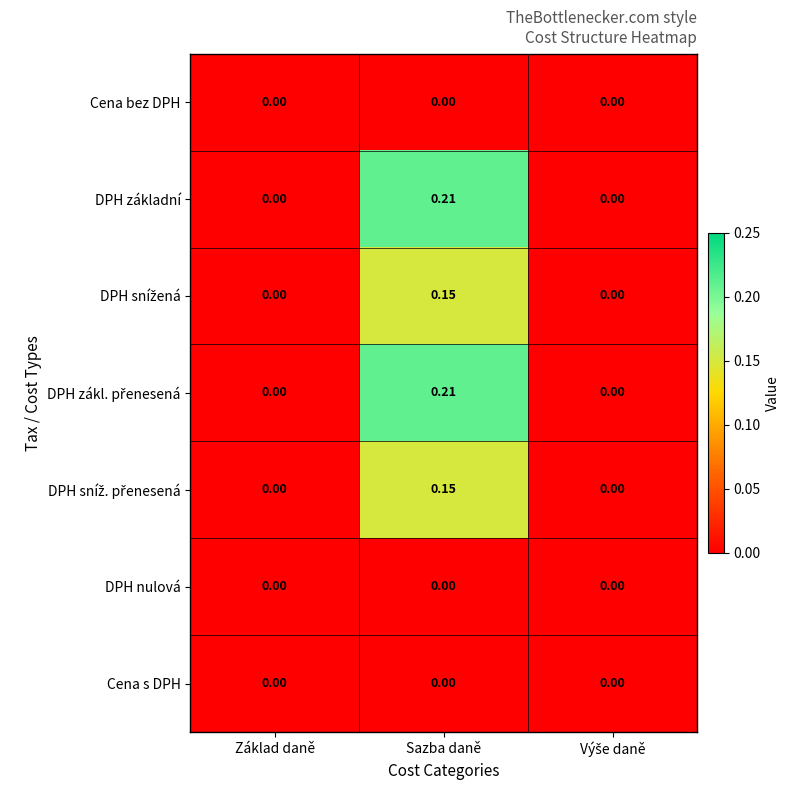

Which category has the highest value across all series?

Sazba daně